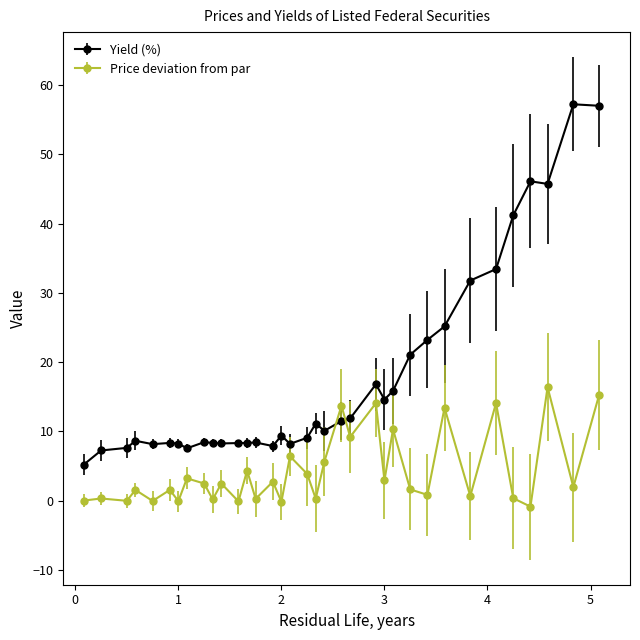

Which series has the largest range (max minus min)?

Yield (%)